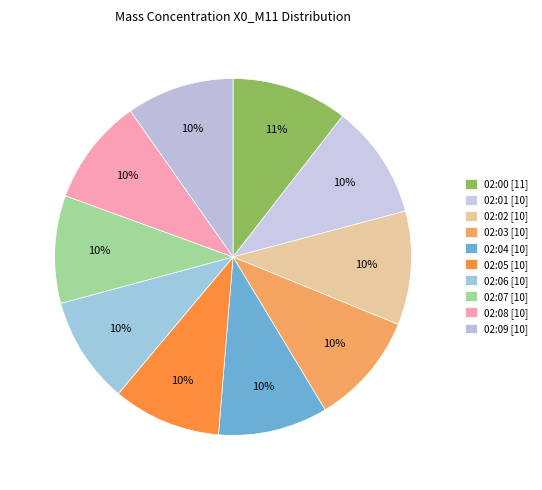

Is 02:09 the majority of the pie?

No